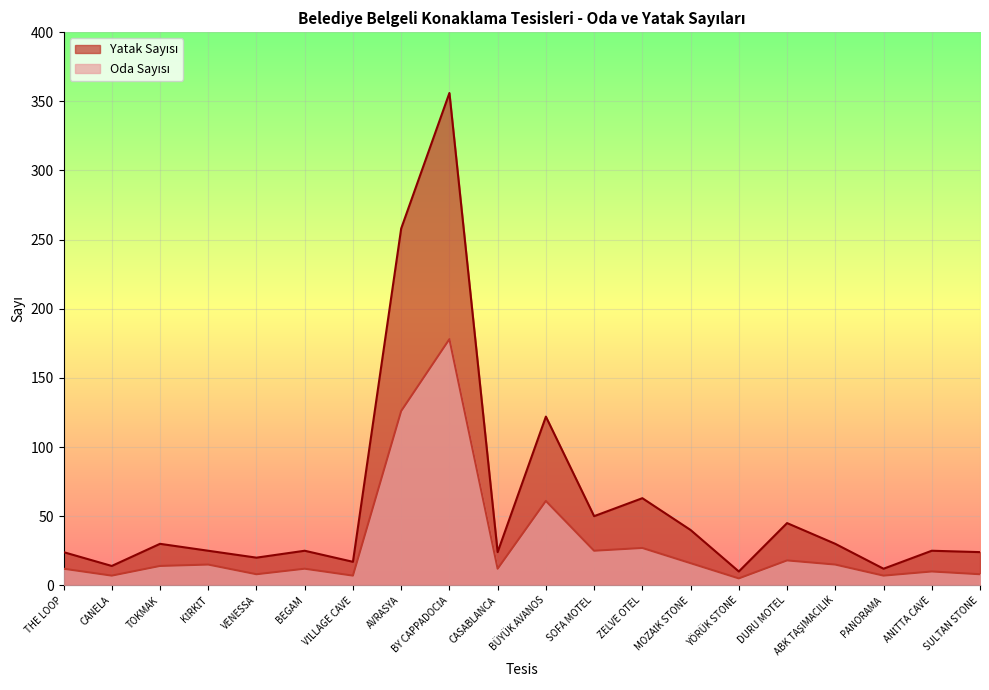

At how many categories does at least one series exceed 68?

3